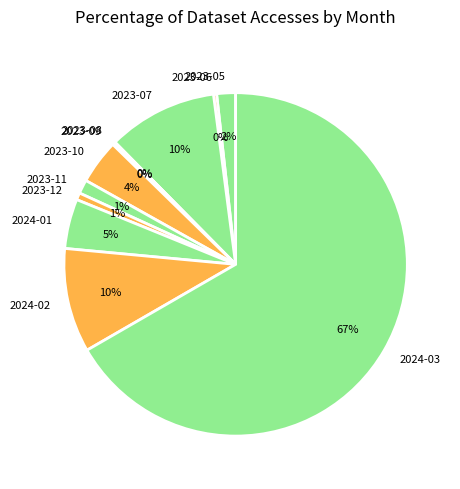

Which slice is the largest?

2024-03